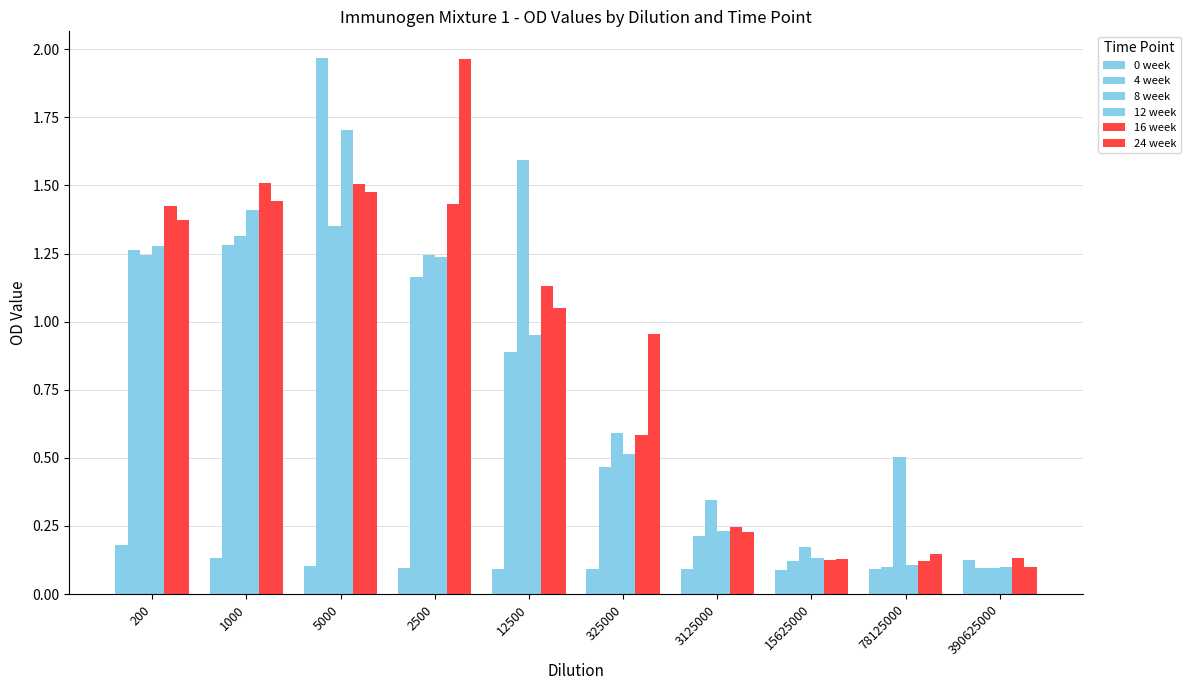

Reading right to left, list all the values displayed in this chart.

0 week: 390625000=0.1	78125000=0.1	15625000=0.1	3125000=0.1	325000=0.1	12500=0.1	2500=0.1	5000=0.1	1000=0.1	200=0.2
4 week: 390625000=0.1	78125000=0.1	15625000=0.1	3125000=0.2	325000=0.5	12500=0.9	2500=1.2	5000=2.0	1000=1.3	200=1.3
8 week: 390625000=0.1	78125000=0.5	15625000=0.2	3125000=0.3	325000=0.6	12500=1.6	2500=1.2	5000=1.3	1000=1.3	200=1.2
12 week: 390625000=0.1	78125000=0.1	15625000=0.1	3125000=0.2	325000=0.5	12500=1.0	2500=1.2	5000=1.7	1000=1.4	200=1.3
16 week: 390625000=0.1	78125000=0.1	15625000=0.1	3125000=0.2	325000=0.6	12500=1.1	2500=1.4	5000=1.5	1000=1.5	200=1.4
24 week: 390625000=0.1	78125000=0.1	15625000=0.1	3125000=0.2	325000=1.0	12500=1.0	2500=2.0	5000=1.5	1000=1.4	200=1.4